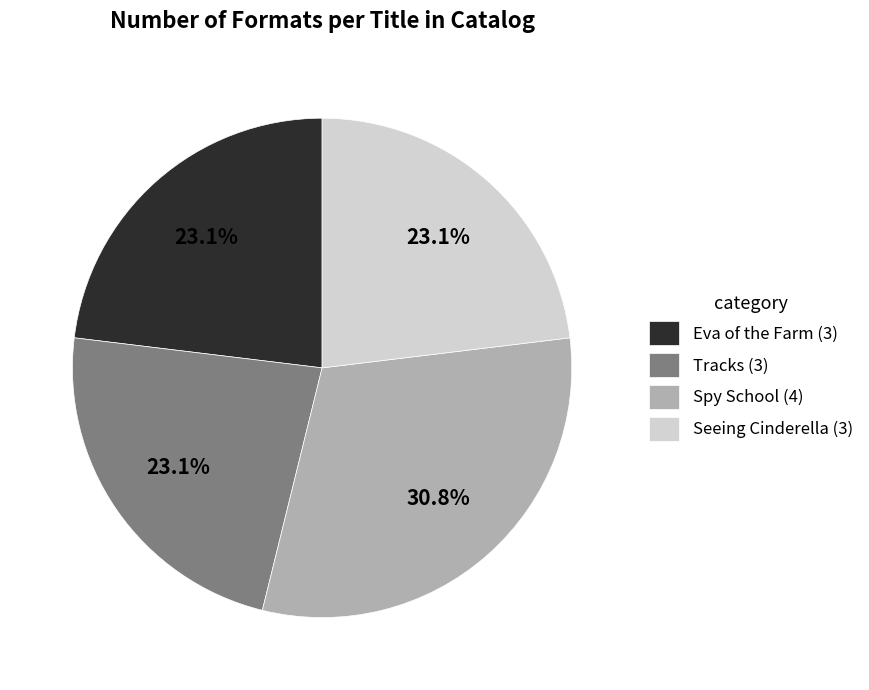

Is it true that Seeing Cinderella is 11% of the pie?

False